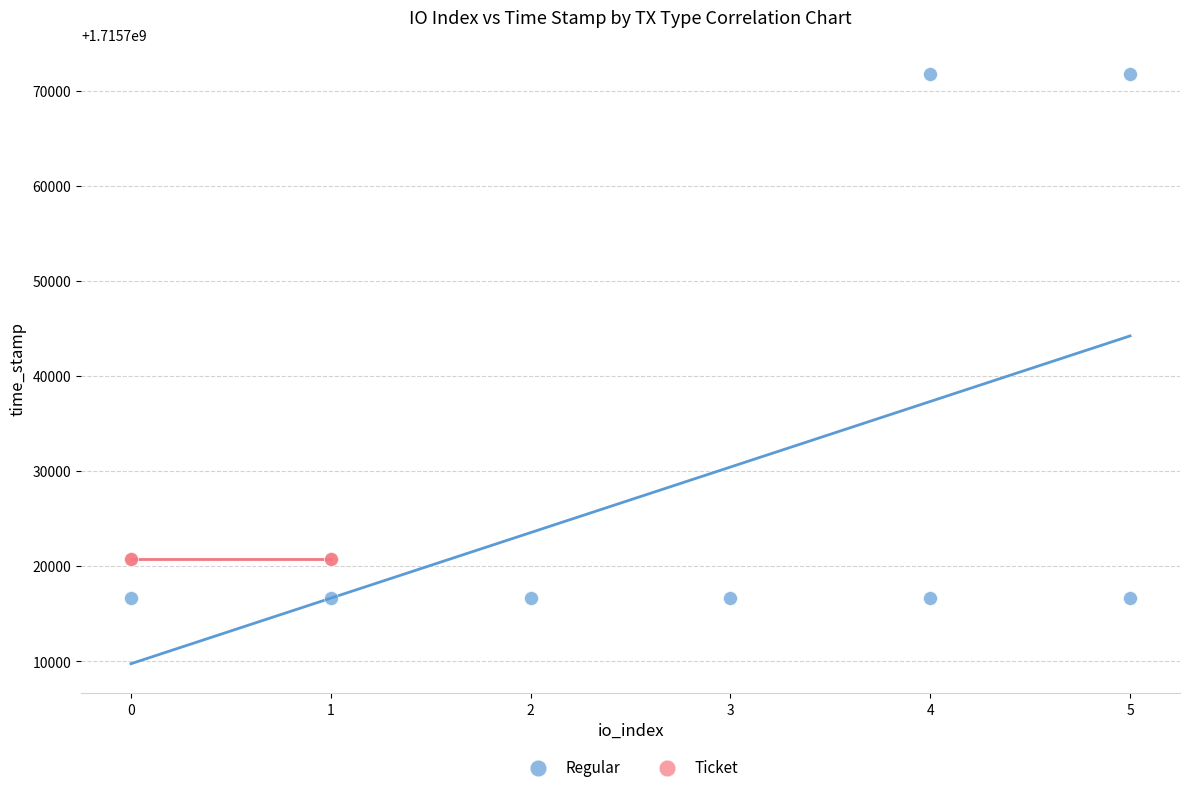

Which series reaches the maximum Y coordinate?

Regular